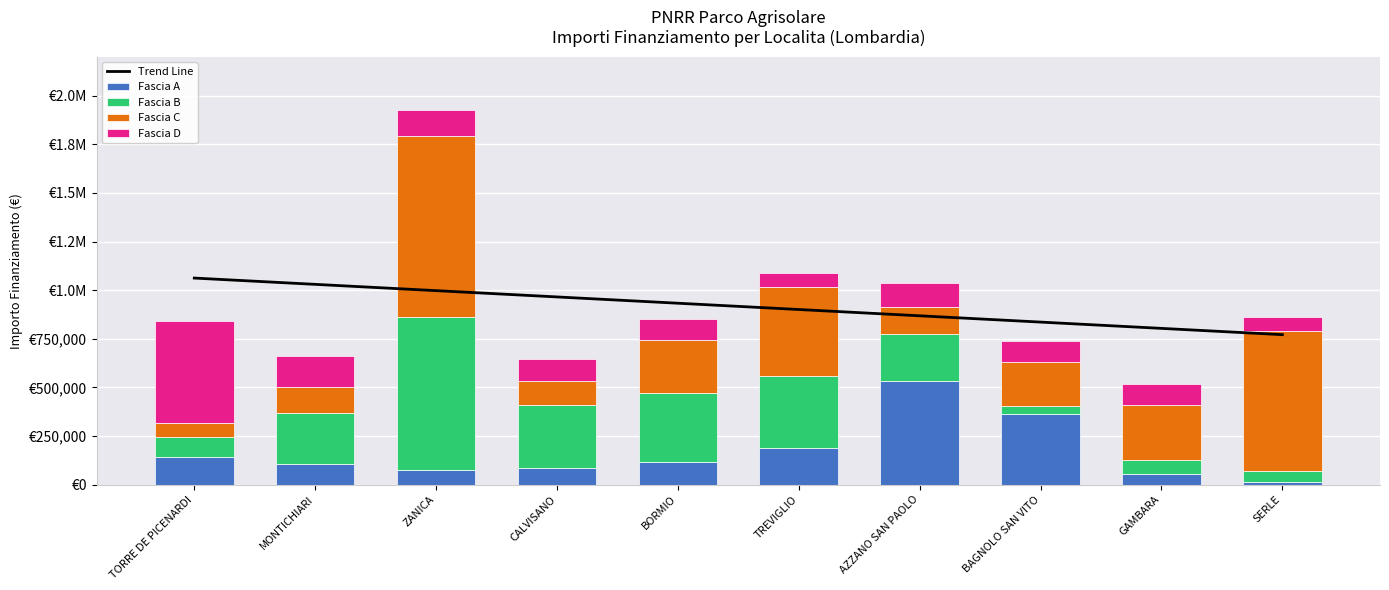

List the series in order of their peak value, lowest first.

Fascia D, Fascia A, Fascia B, Fascia C